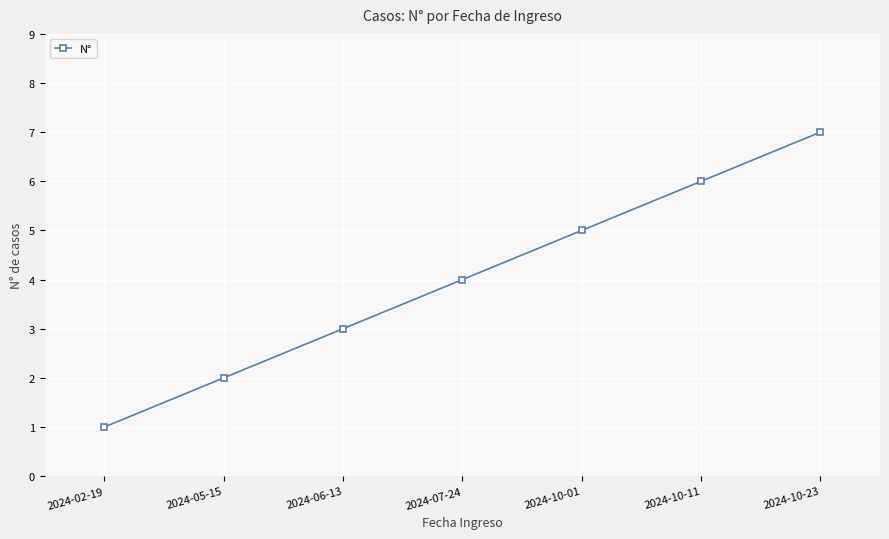

Is it true that the value at 2024-05-15 is 2?

True